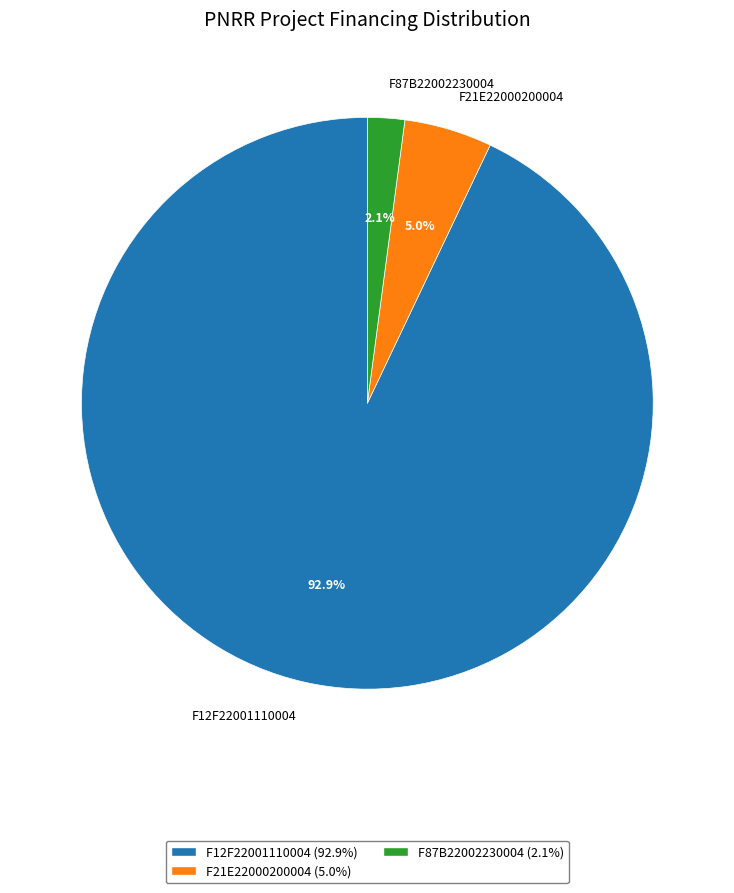

To the nearest percent, what percentage of the pie is F12F22001110004?

93%